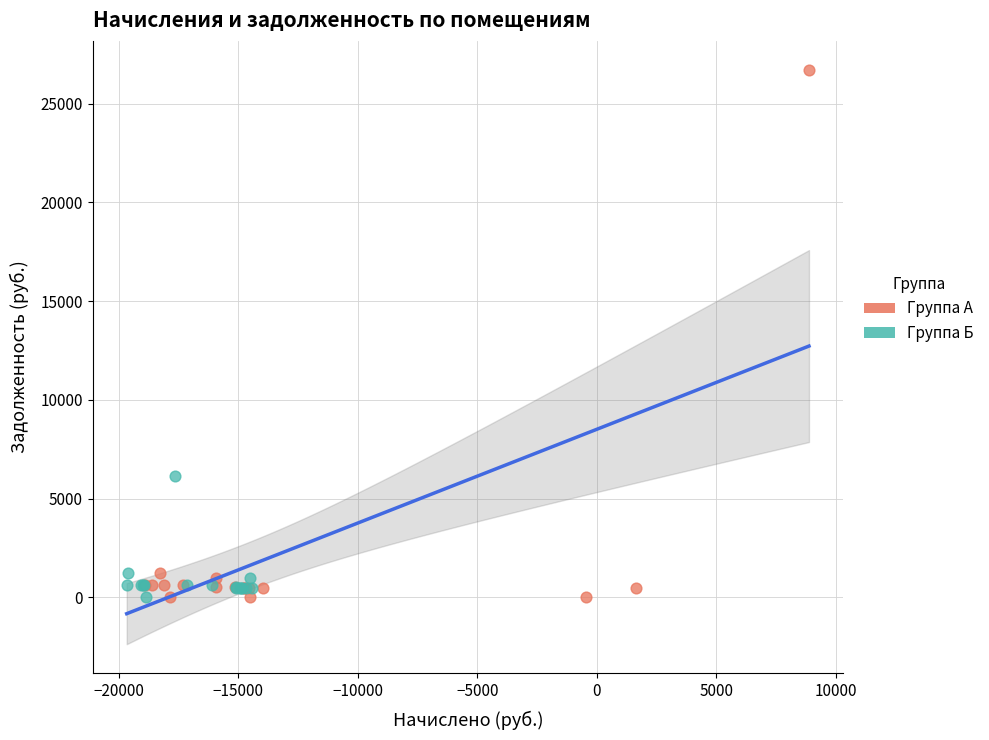

Which series has the largest Y range (max minus min)?

Группа А